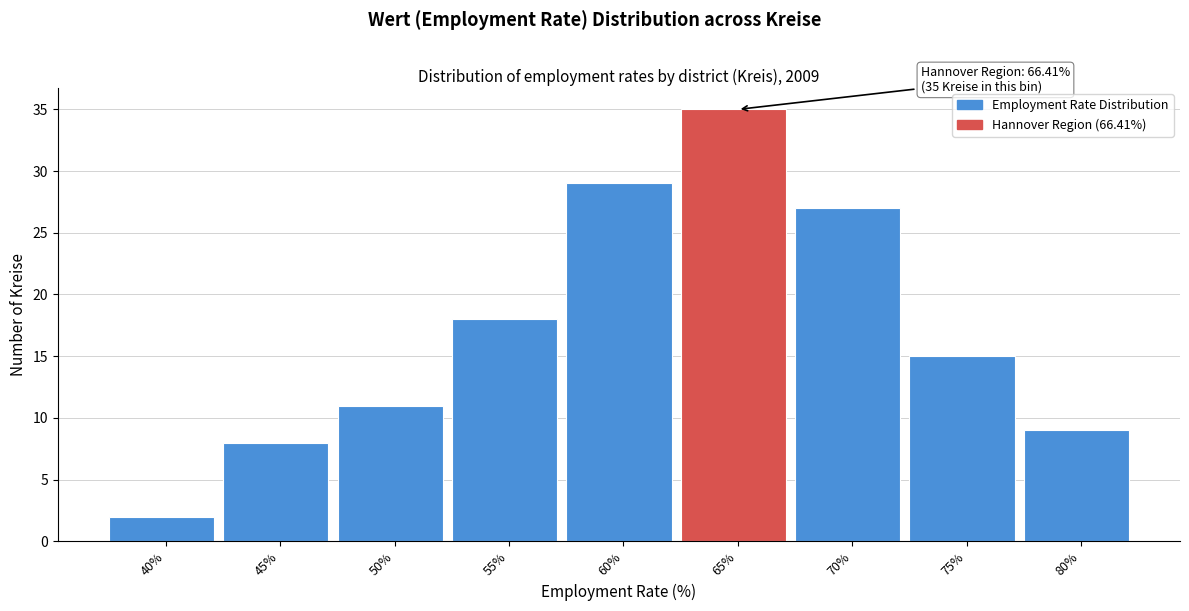

Reading right to left, extract all data points from this chart.

9	15	27	35	29	18	11	8	2